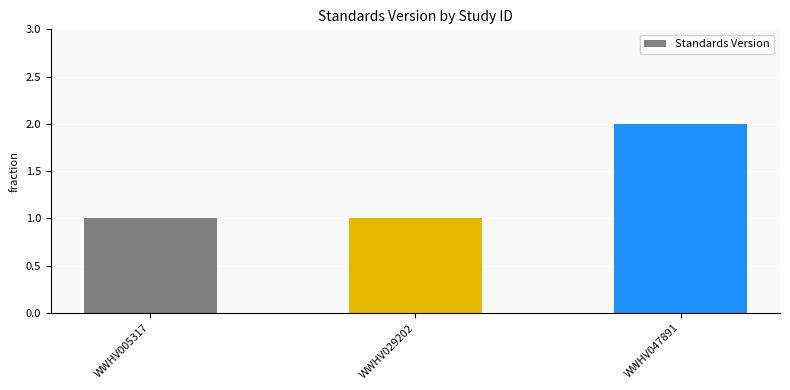

What is the difference between the maximum and second lowest values?

1